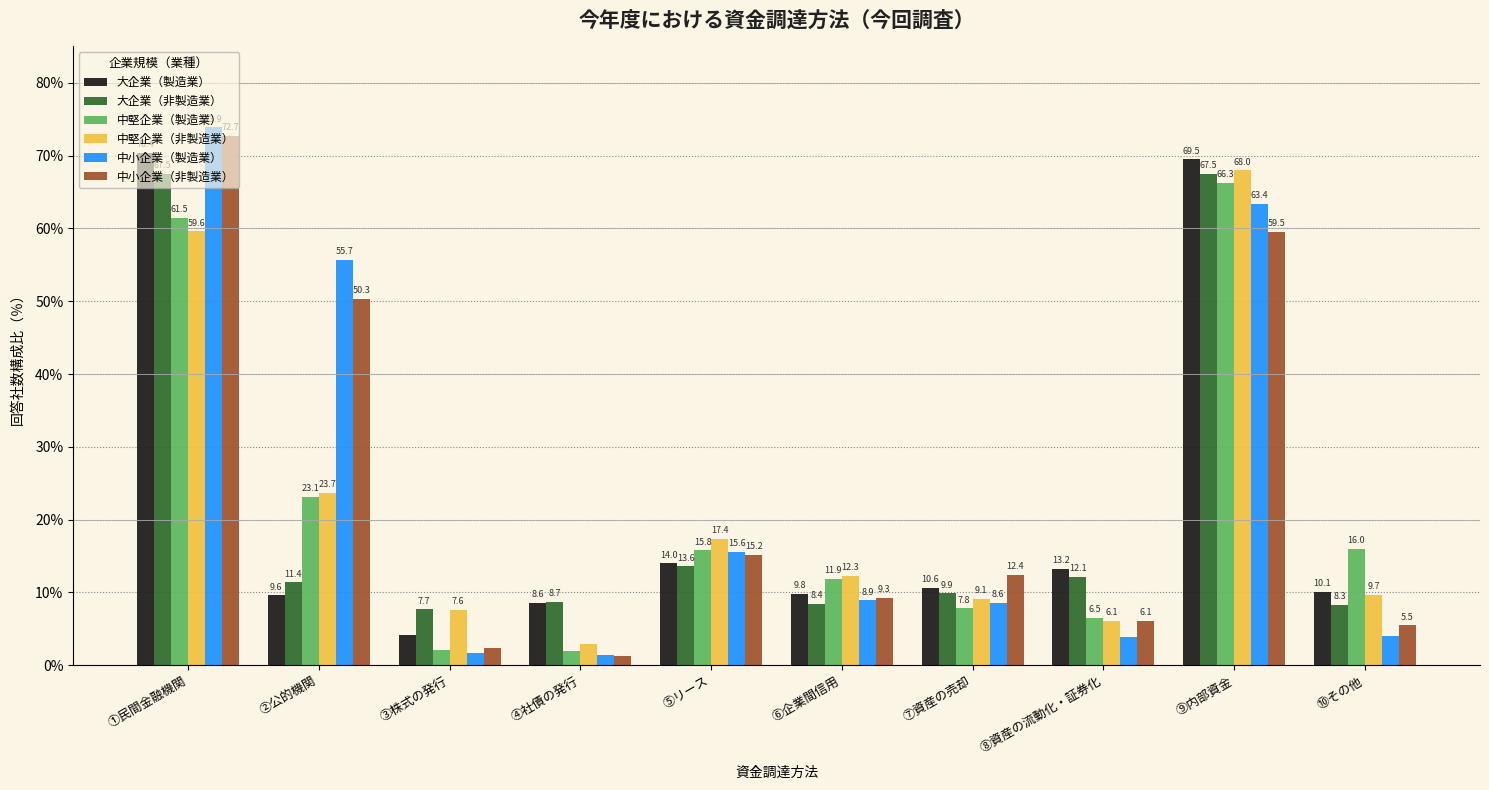

What is the difference between the 大企業（非製造業） values at ⑦資産の売却 and ⑧資産の流動化・証券化?

2.2